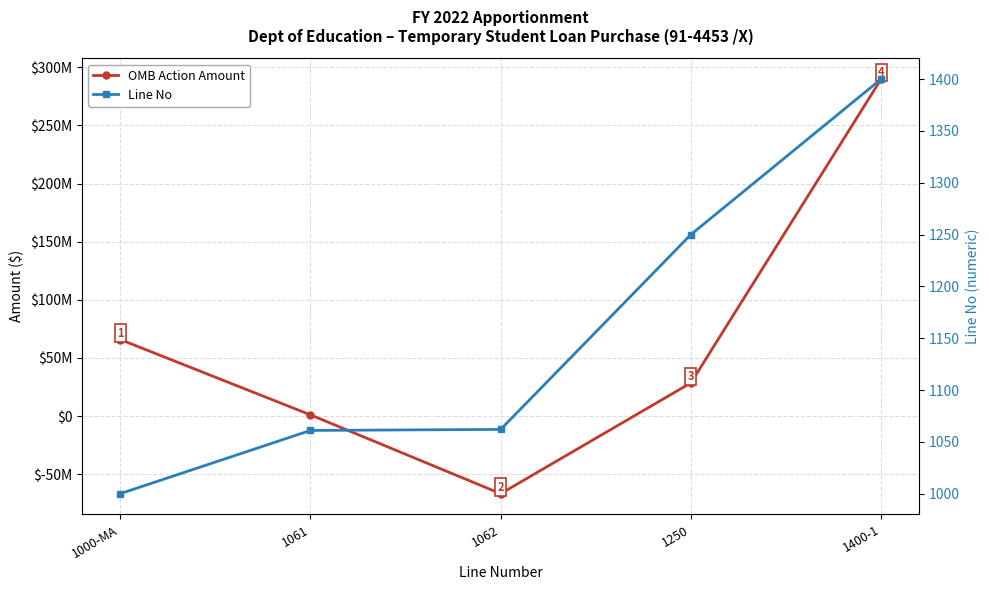

Rank the series by their maximum value, from lowest to highest.

Line No, OMB Action Amount